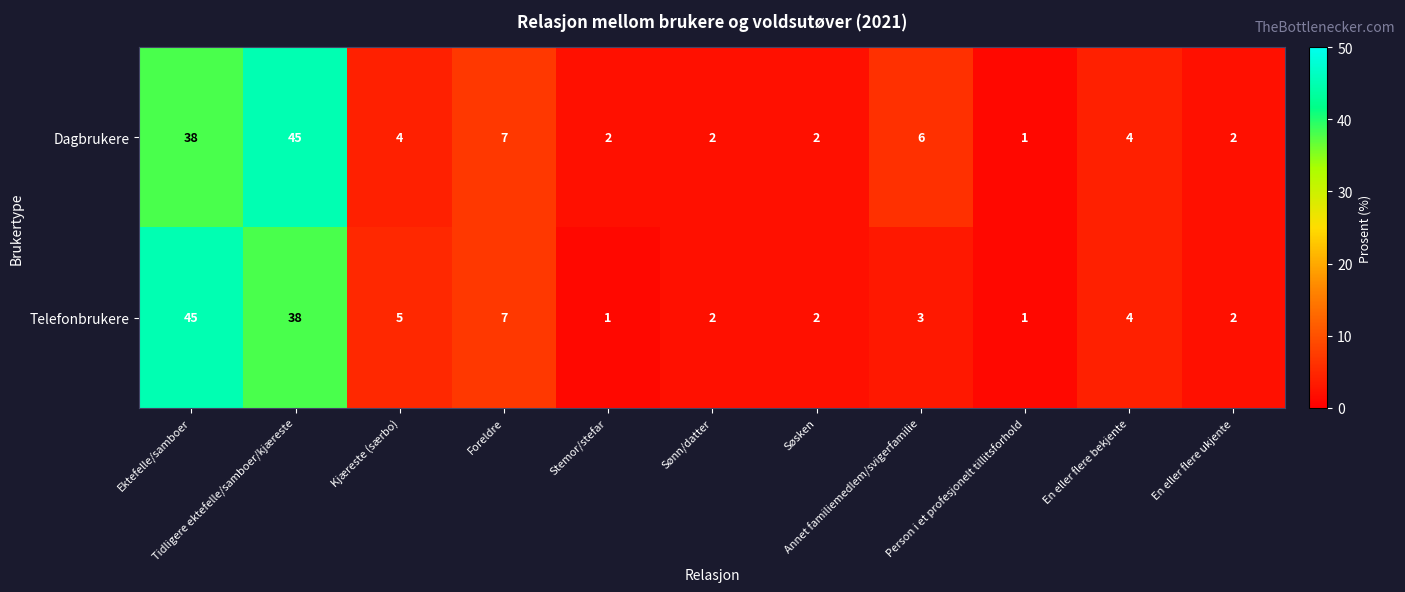

Which series has the largest total across all categories?

Dagbrukere